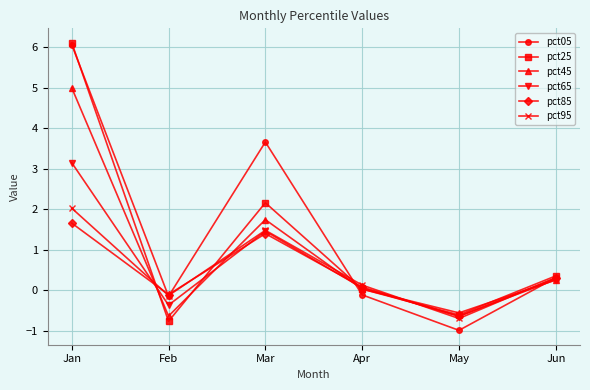

What is the difference between the pct25 values at Mar and Feb?

2.9